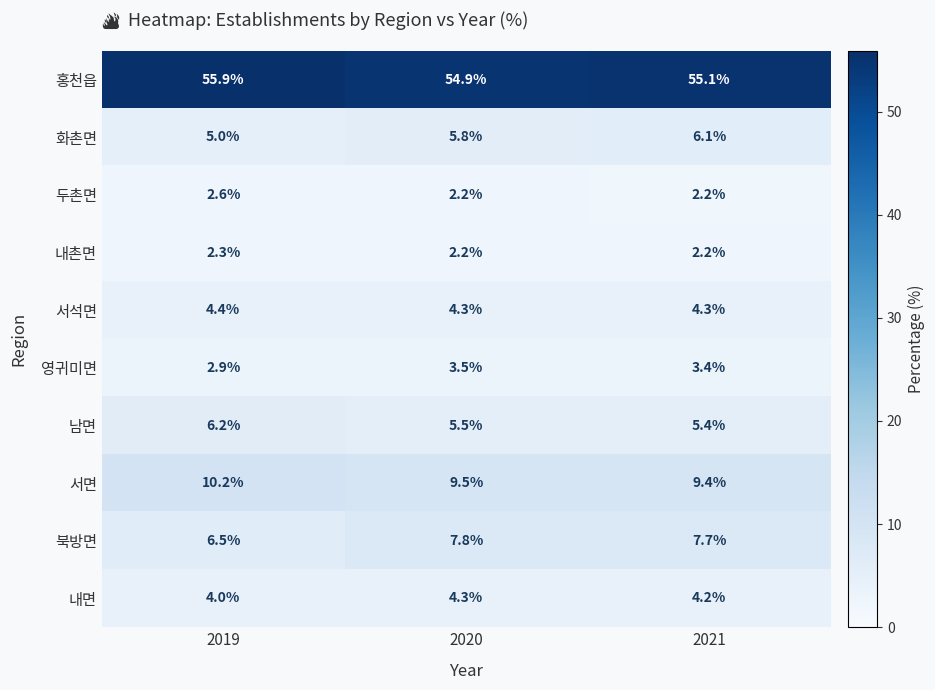

Which series has the largest total across all categories?

홍천읍